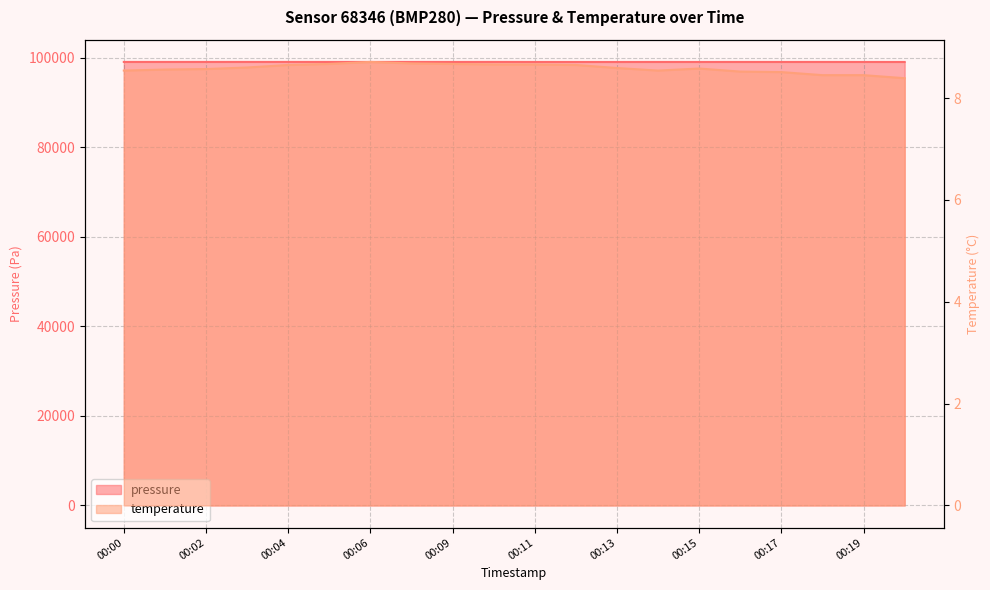

Rank the series at 00:06 from highest to lowest value.

pressure, temperature